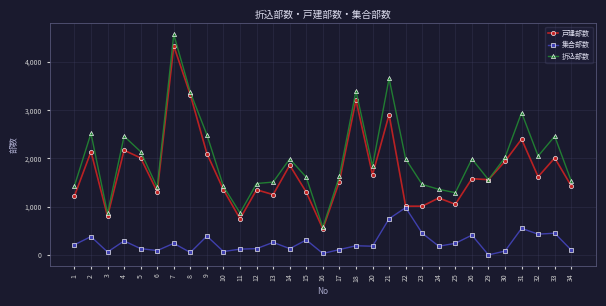

What is the value of the 集合部数 point at the 20th from the left?

750